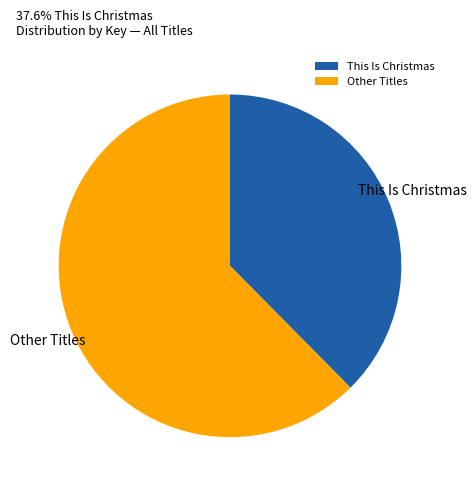

Which category accounts for the majority?

Other Titles